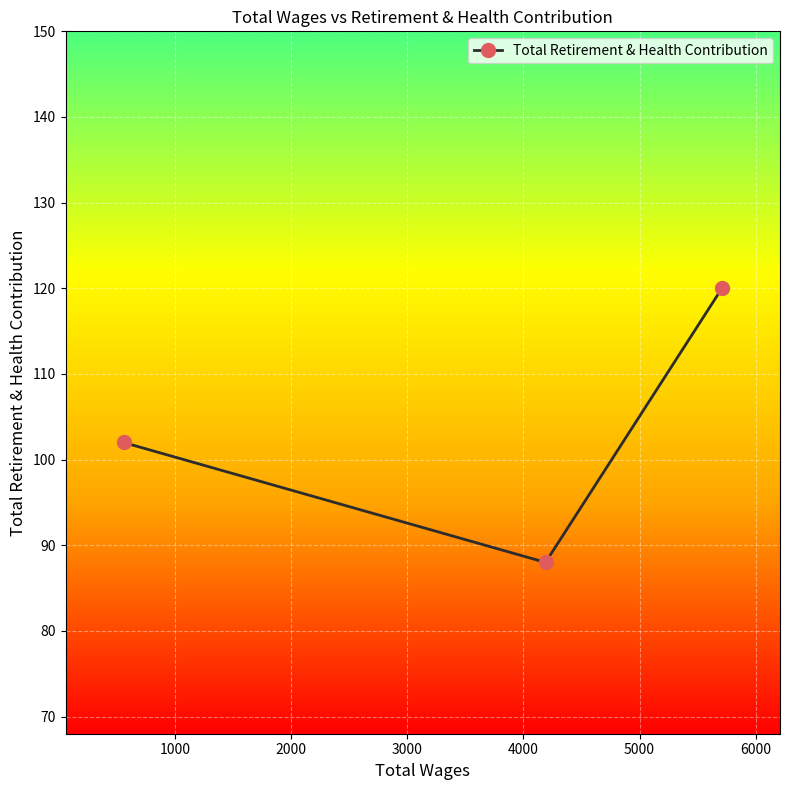

What is the smallest value displayed?

88